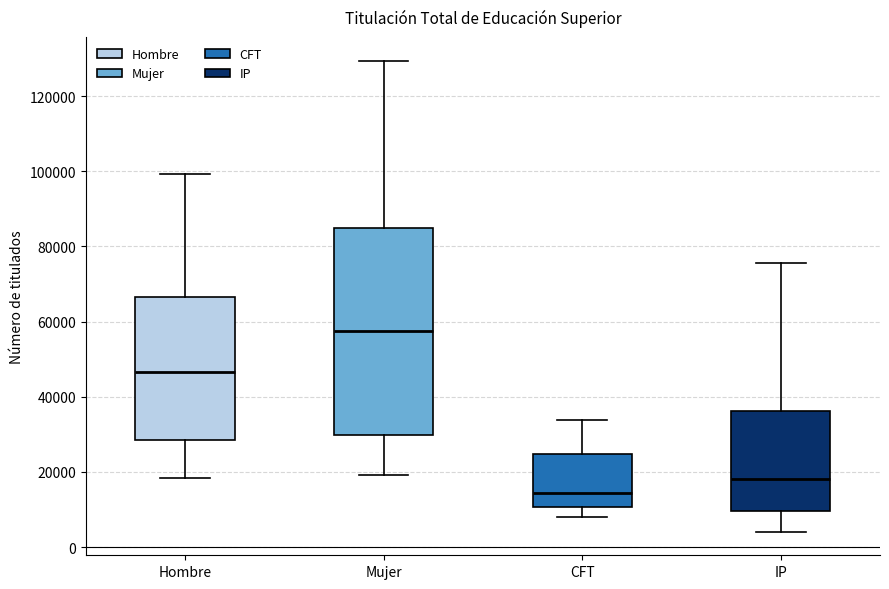

Where does the lower whisker of the box for IP end on the y-axis? The values are not printed on the chart, so give them approximately, as read against the axis.

4000